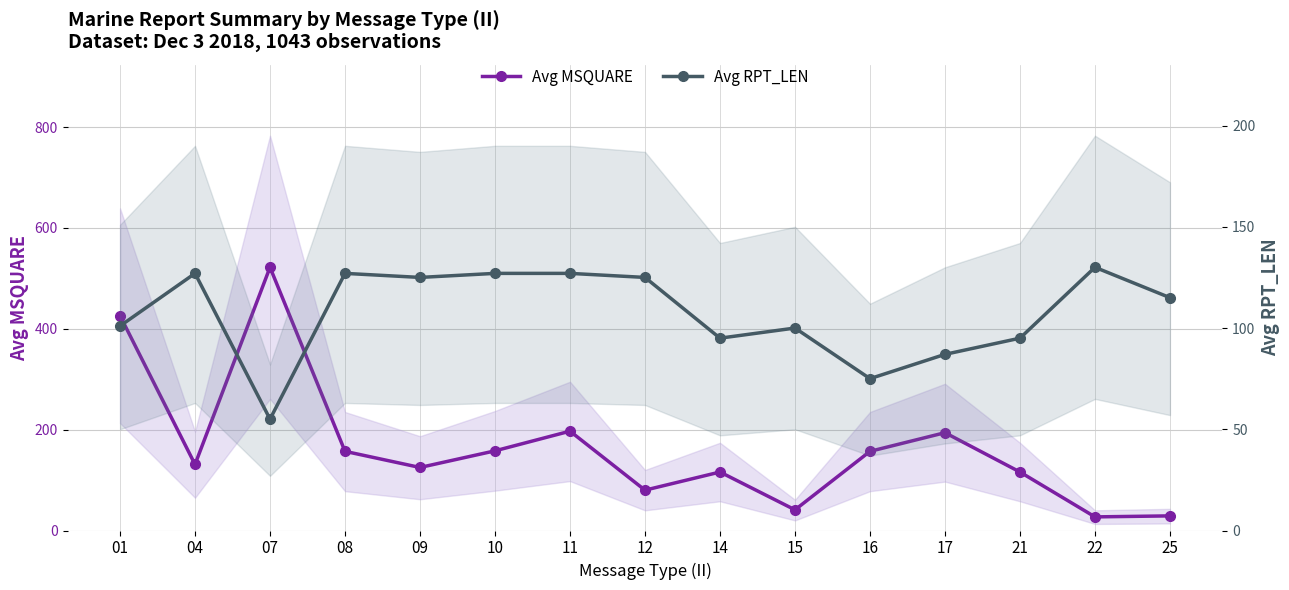

List the labels in order of Avg MSQUARE value, largest first.

07, 01, 11, 17, 10, 08, 16, 04, 09, 14, 21, 12, 15, 25, 22